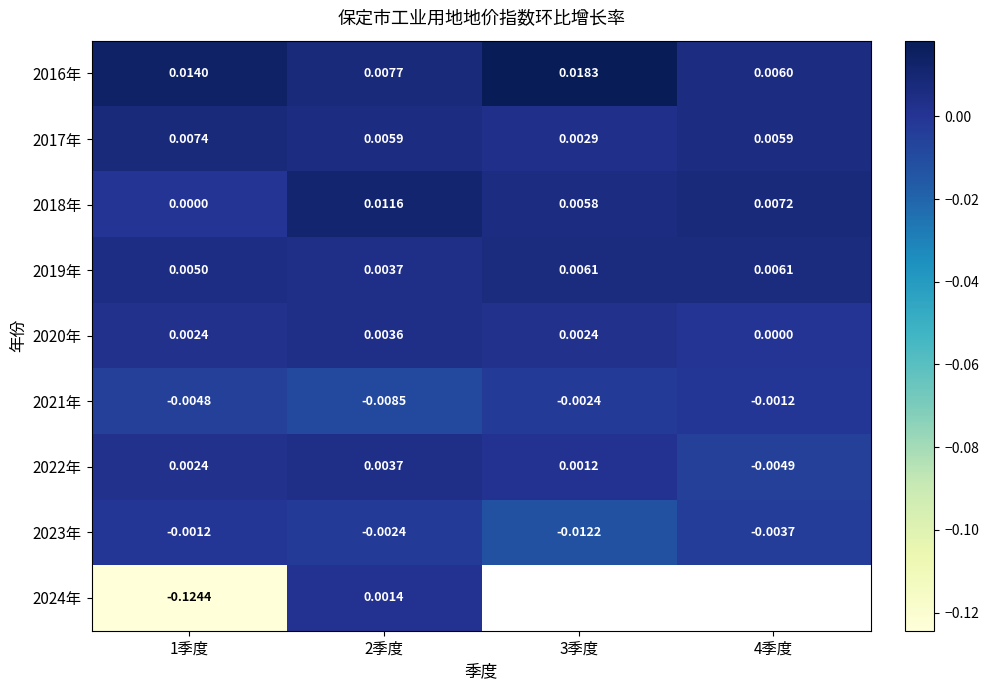

Between 4季度 and 2季度, which is larger?

2季度